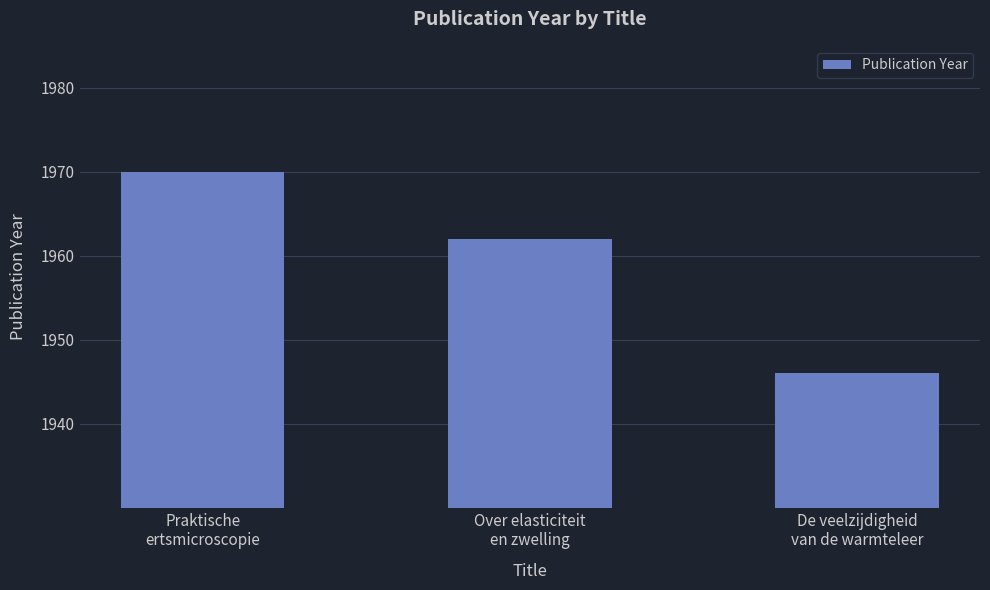

What is the difference between the values at De veelzijdigheid
van de warmteleer and Over elasticiteit
en zwelling?

16